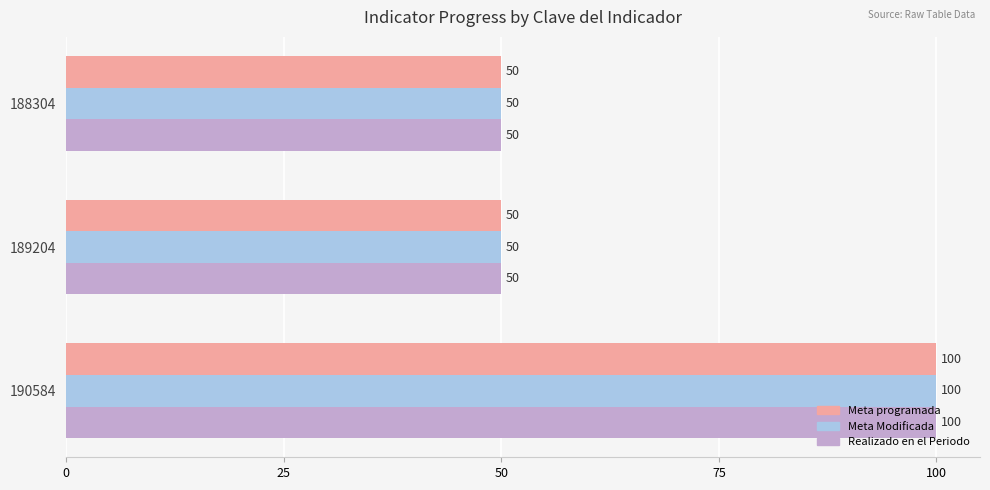

What is the highest value of the Realizado en el Periodo series?

100.0